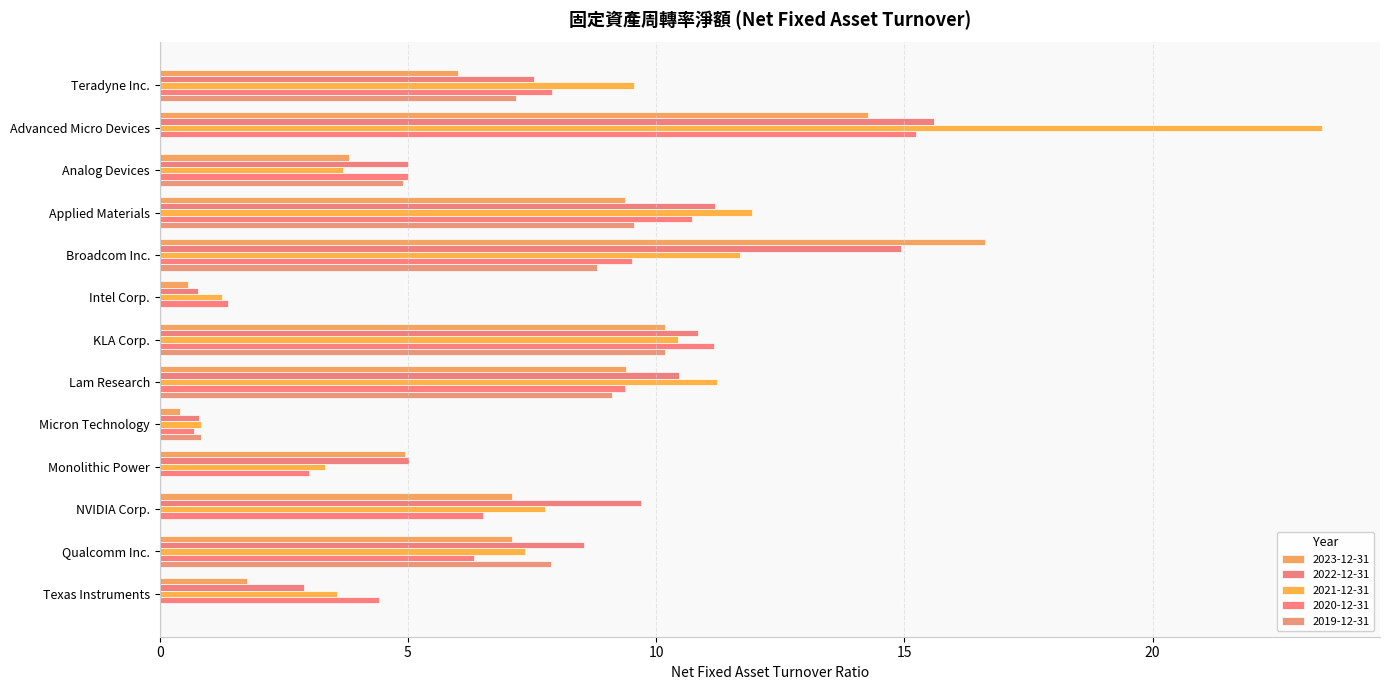

Read the 2019-12-31 value at Micron Technology.

0.8